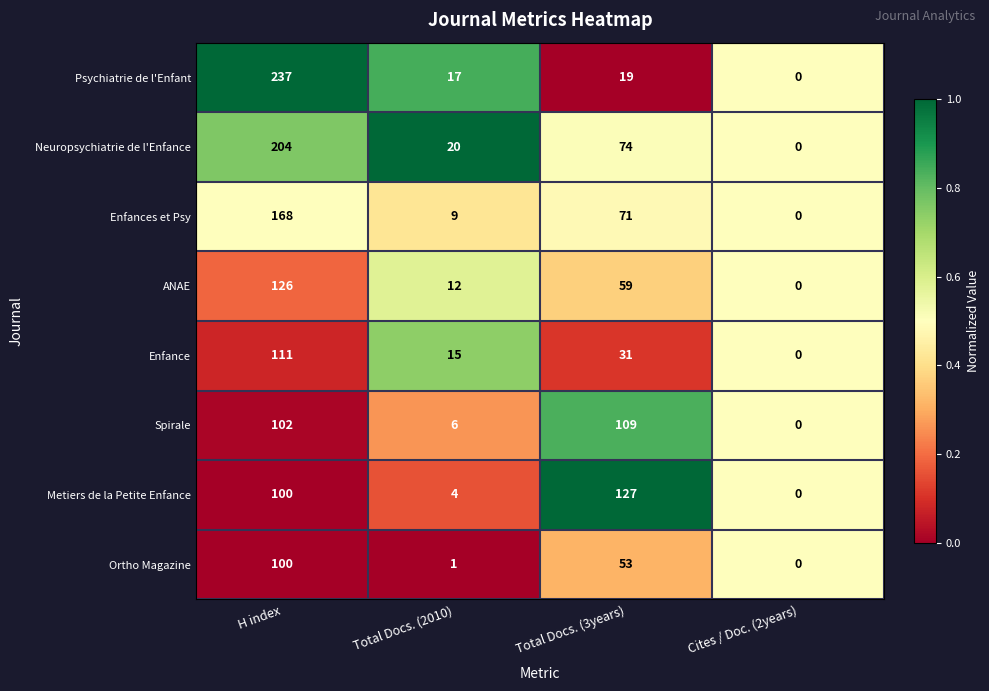

List the labels in order of Enfance value, largest first.

H index, Total Docs. (3years), Total Docs. (2010), Cites / Doc. (2years)